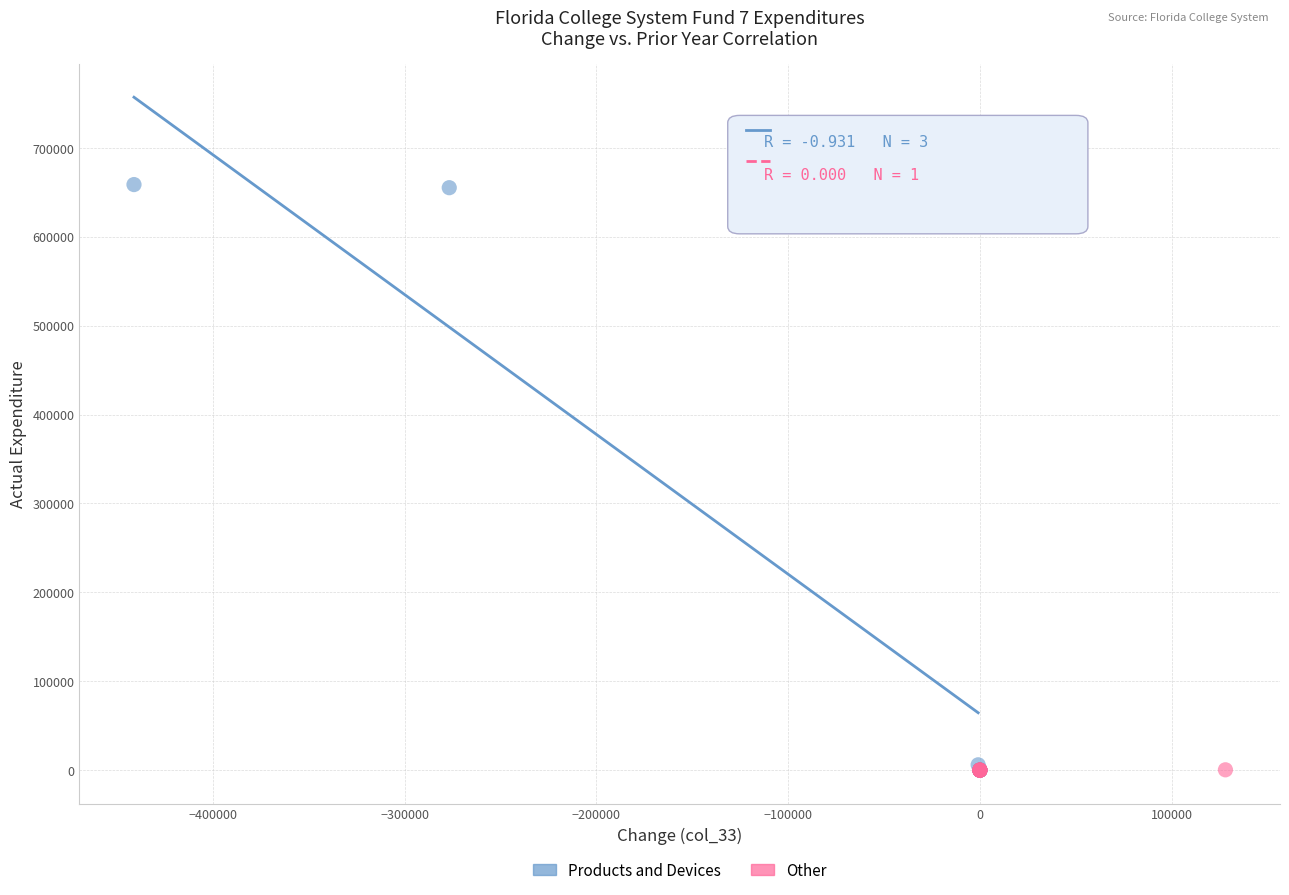

Which series contains the highest Y value?

Products and Devices